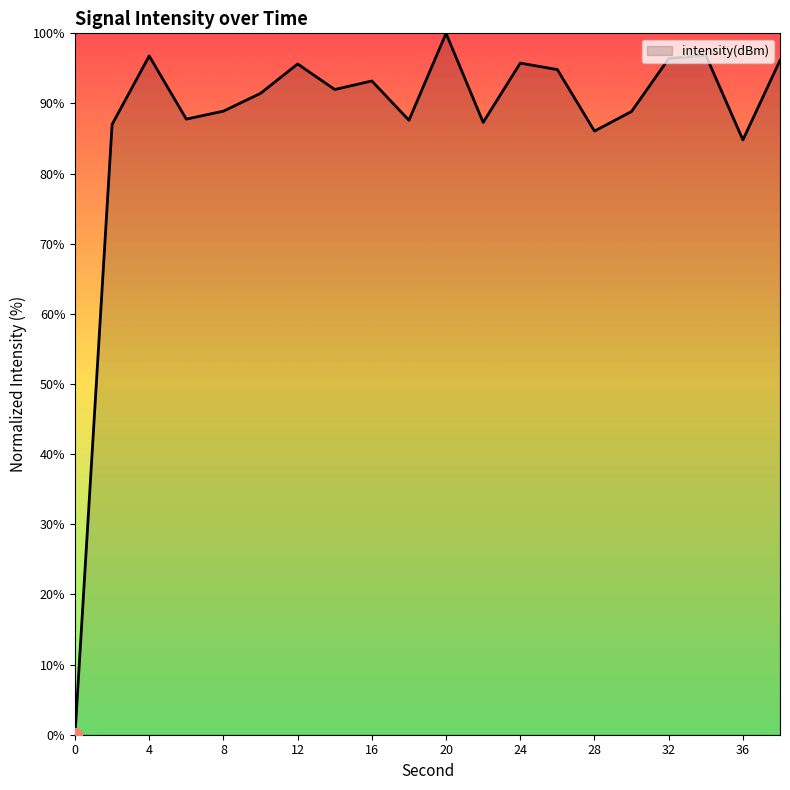

How many lines are shown in the chart?

1